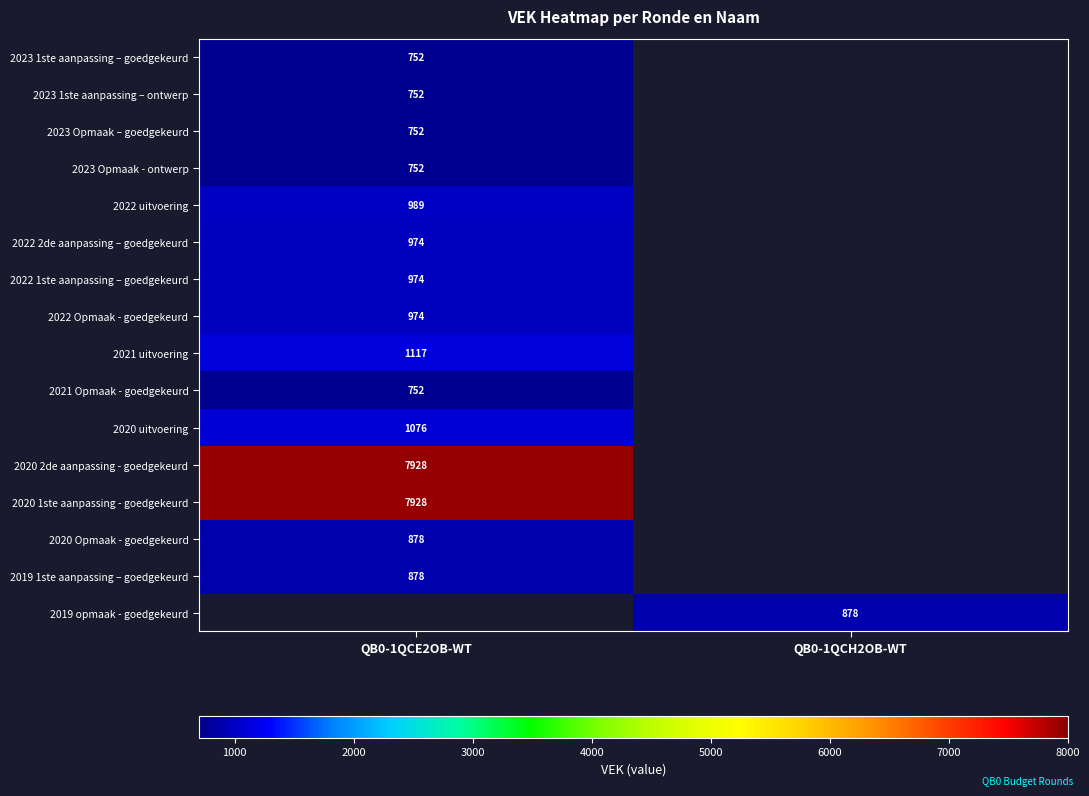

The 2021 uitvoering series shows 1117 at QB0-1QCE2OB-WT. True or false?

True